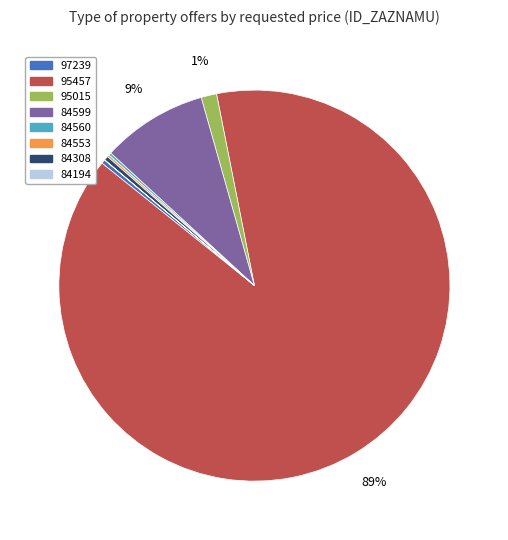

To the nearest percent, what portion does 84599 represent?

9%